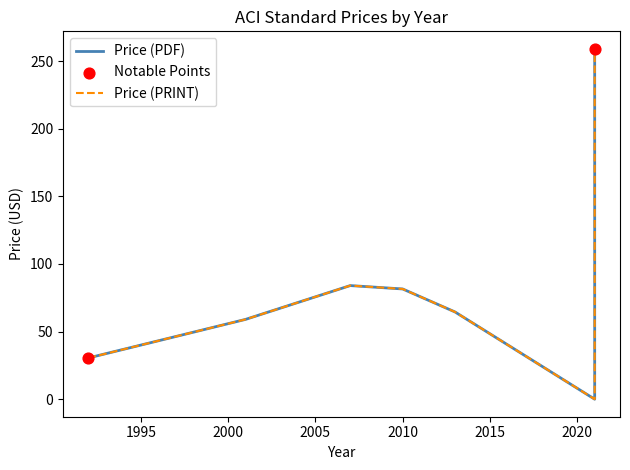

What are all the series names shown in the legend?

Price (PDF), Price (PRINT)